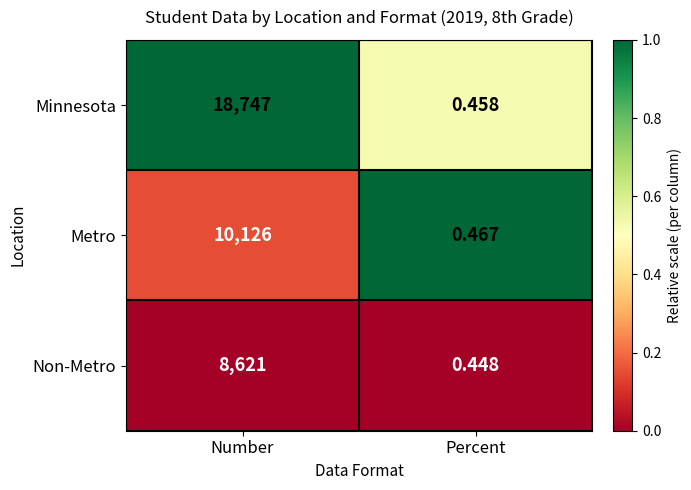

Where is Minnesota nearest to the value 9373?

Percent